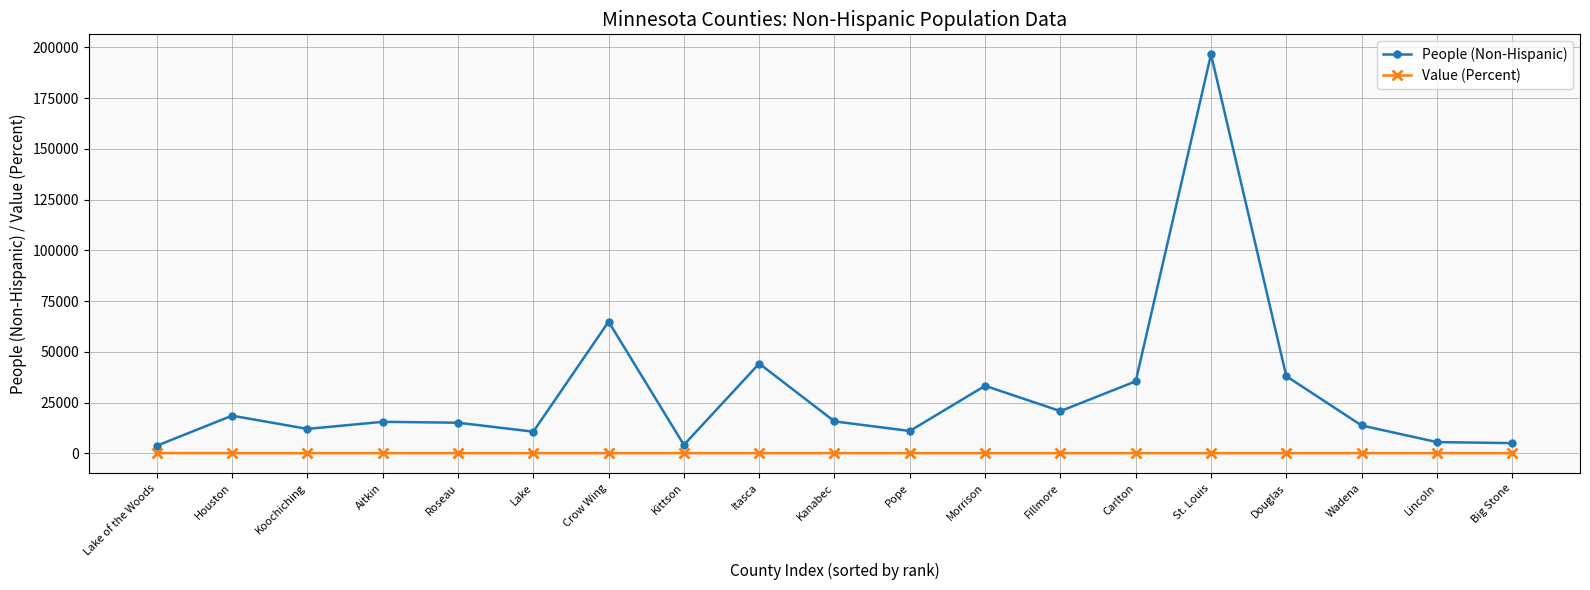

How many interior local peaks does the People (Non-Hispanic) series have?

6